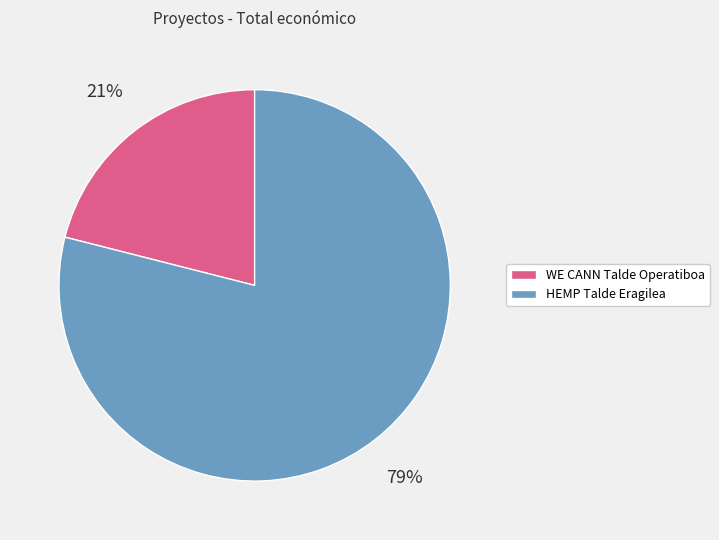

How many segments does this pie chart have?

2